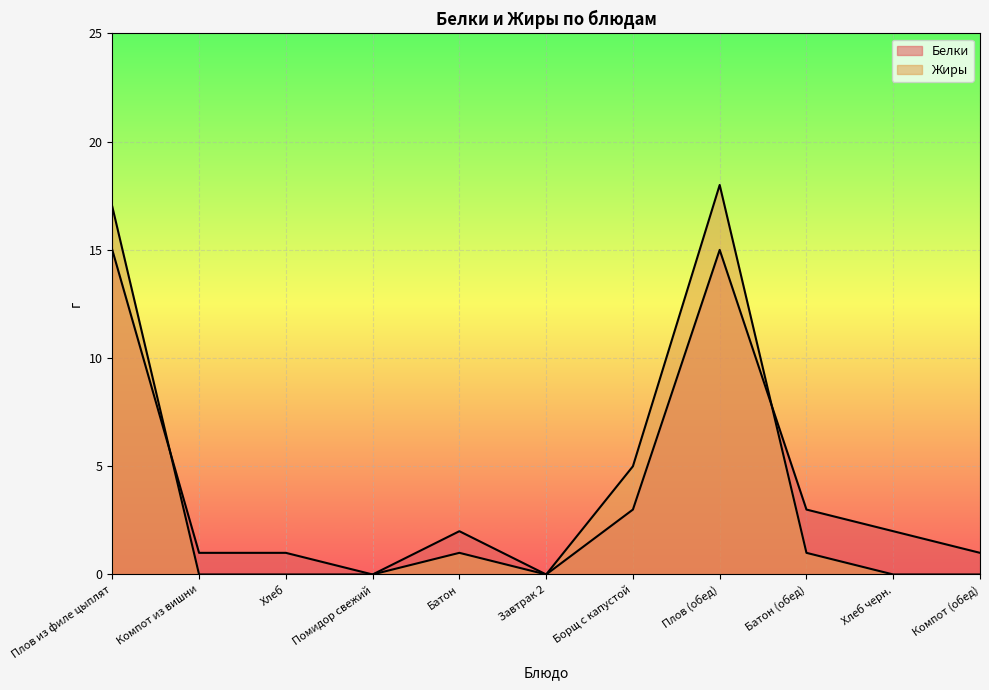

Between Хлеб and Борщ с капустой, which series saw the biggest shift?

Жиры